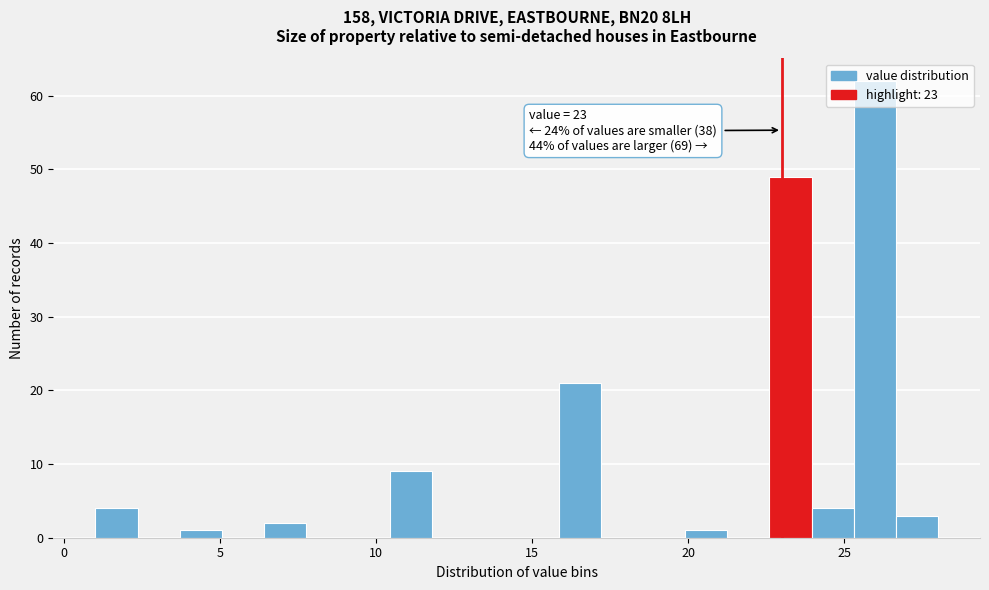

Around what value on the x-axis is the tallest bar? Give the approximate position of its centre, as read against the axis.

26.0